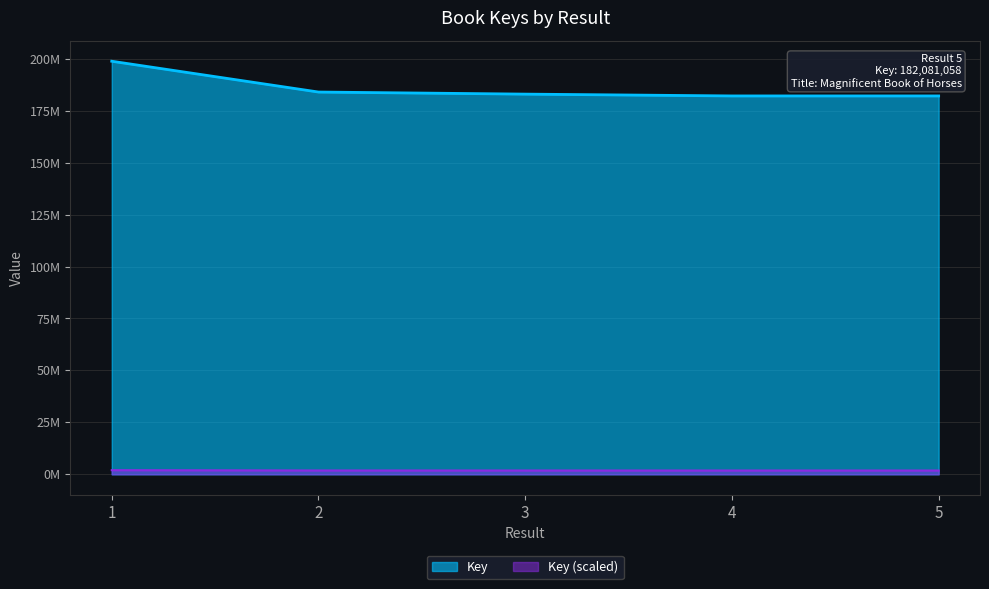

What is the change in value from 1 to 2?

-14824607